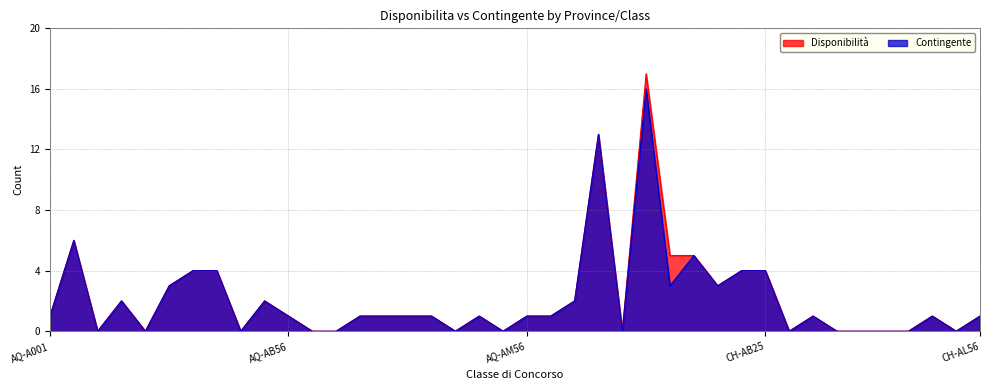

What is the maximum value shown in the chart?

17